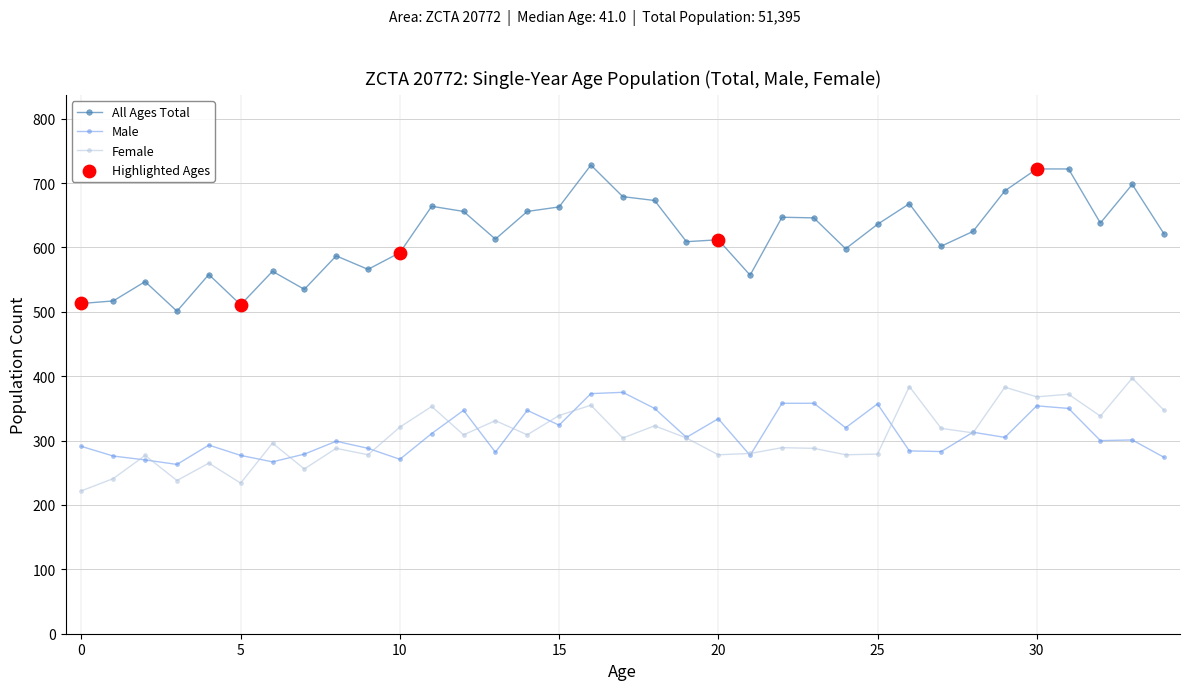

Which series has the largest total across all categories?

All Ages Total